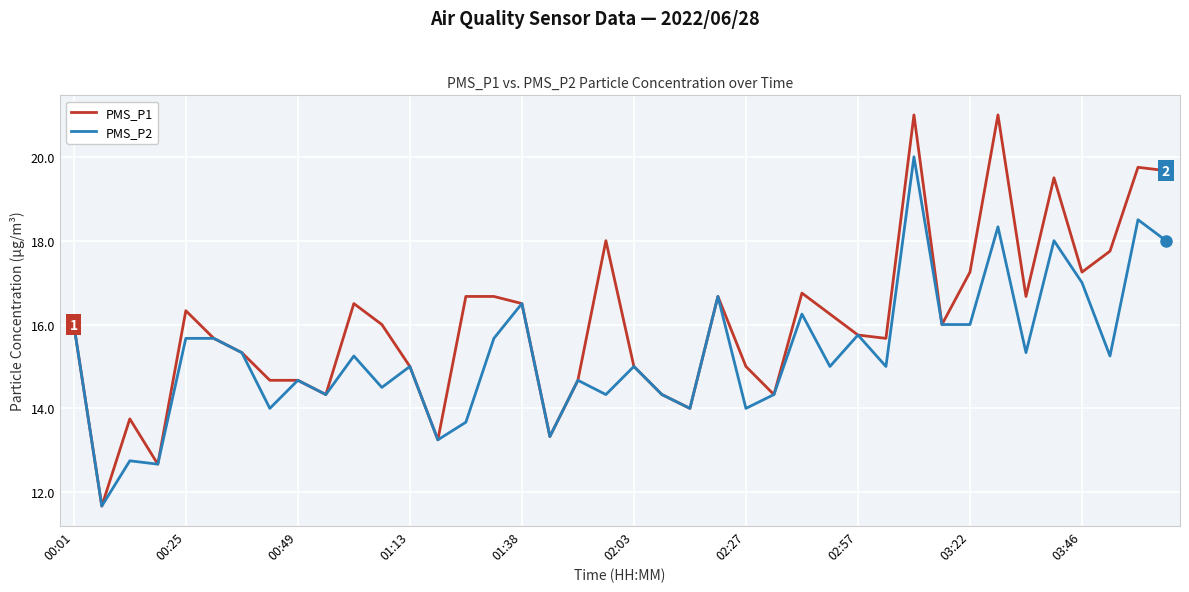

Which series has the widest spread of values?

PMS_P1